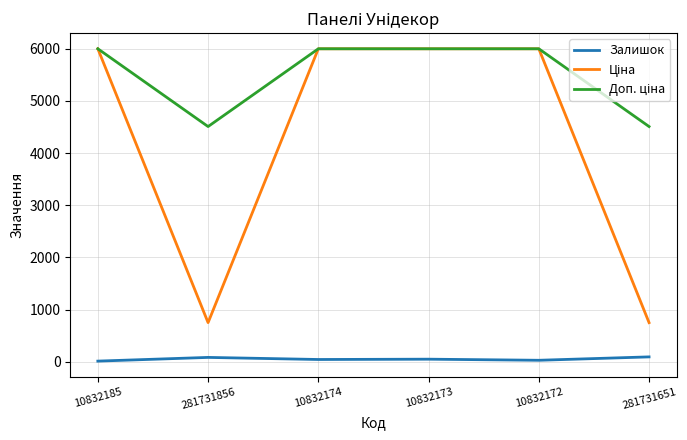

Count the number of categories in the chart.

6